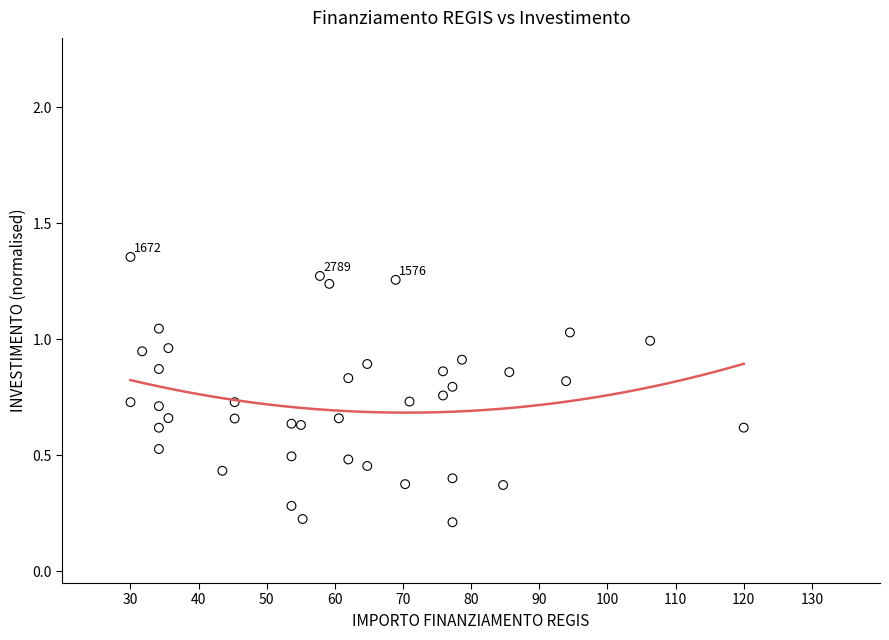

What is the range of X values (max minus min)?

90.0